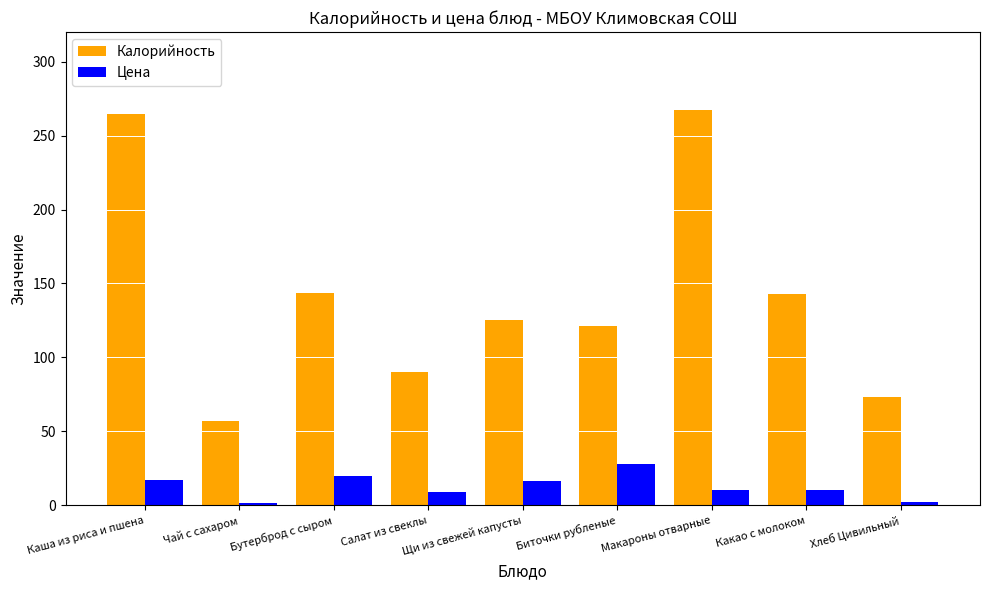

Is the value of Калорийность at Биточки рубленые greater than the value of Цена at Салат из свеклы?

Yes